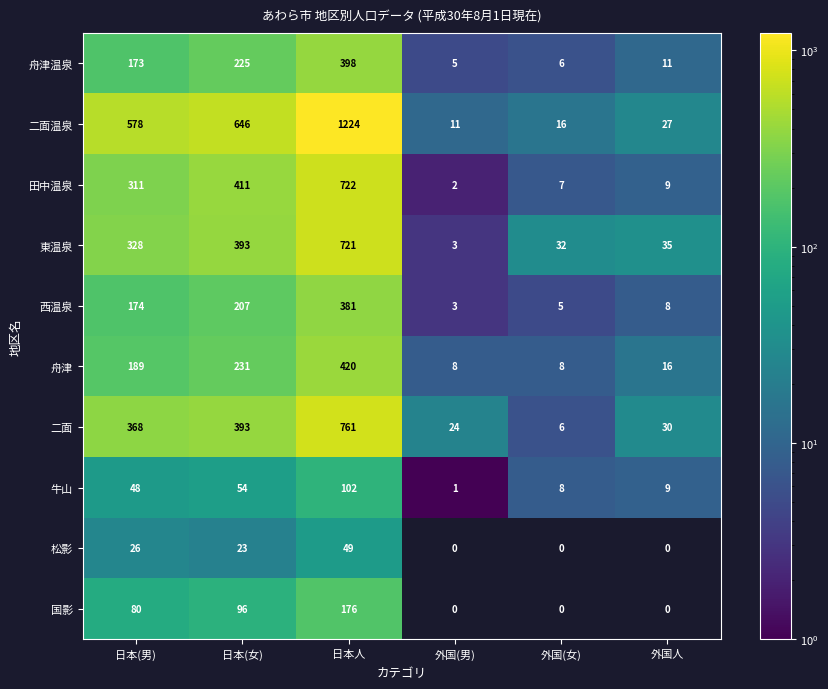

True or false: 国影 has a value of 0 at 外国人.

True